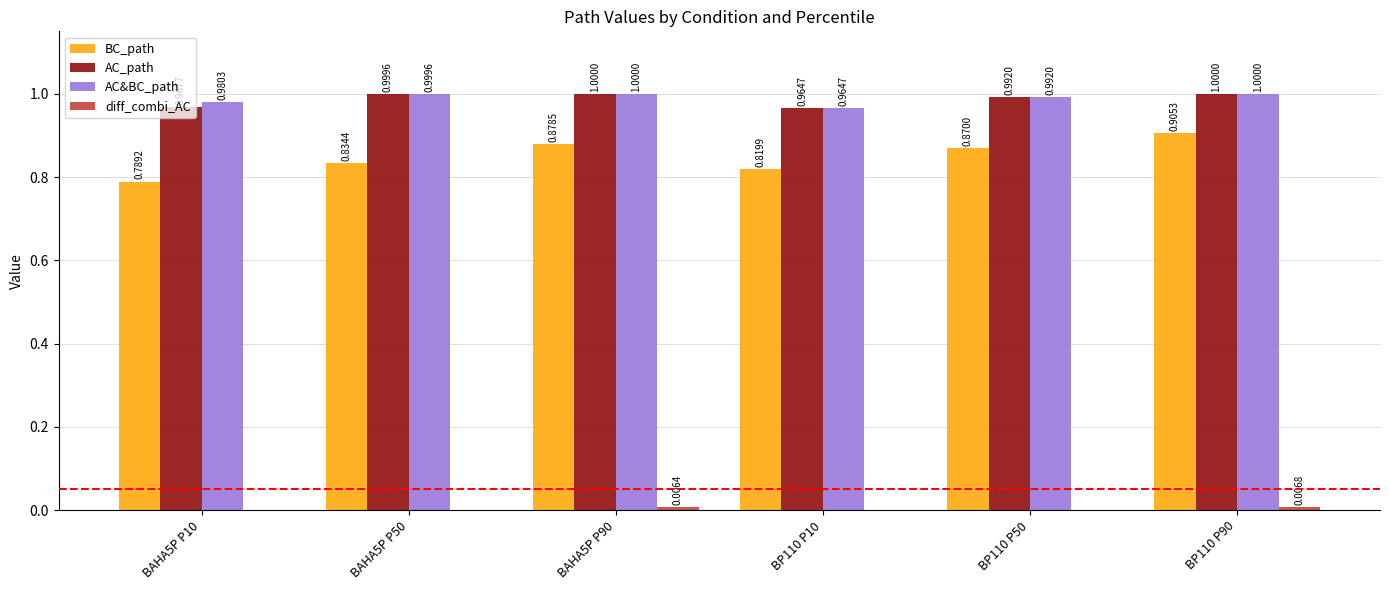

Are the bars grouped side by side (vs. stacked)?

Yes